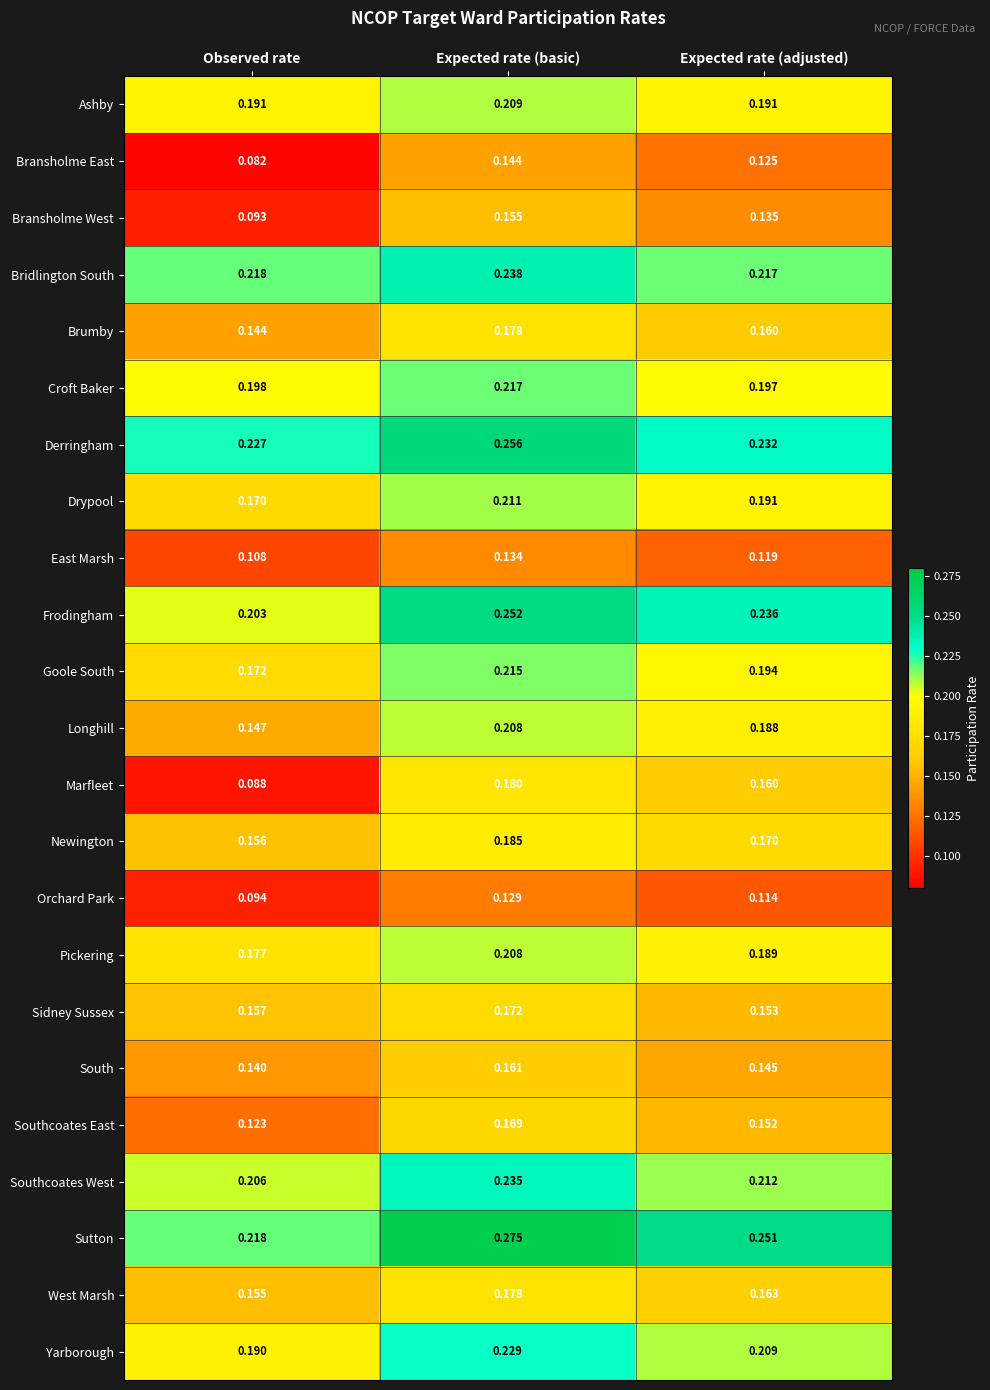

At which label does Newington reach its peak?

Expected rate (basic)